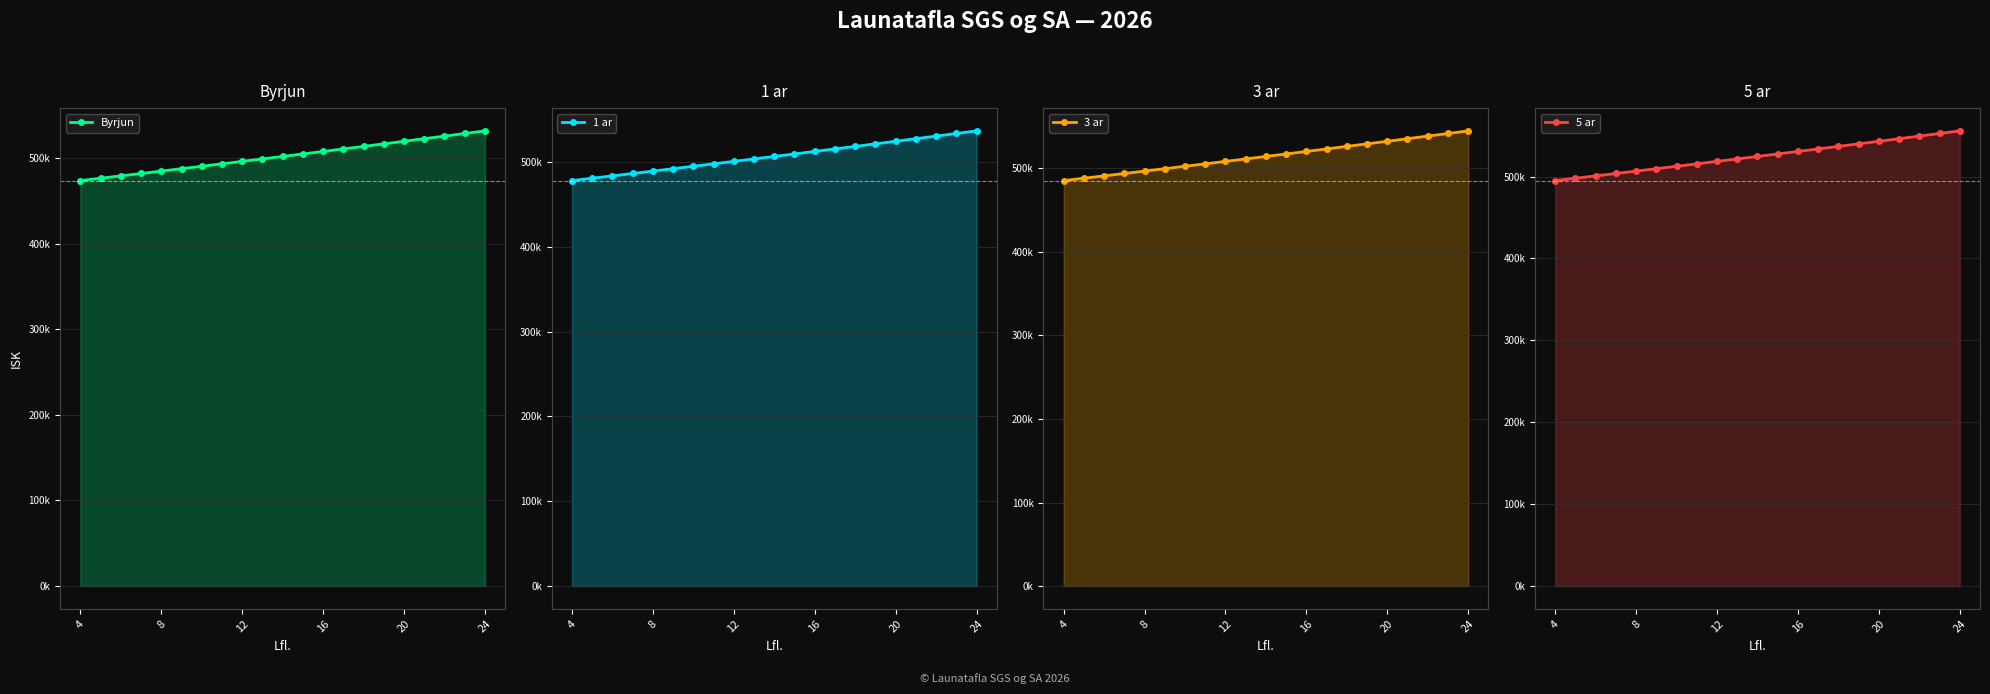

Is it true that 3 ar equals 529380.7 at 19?

True